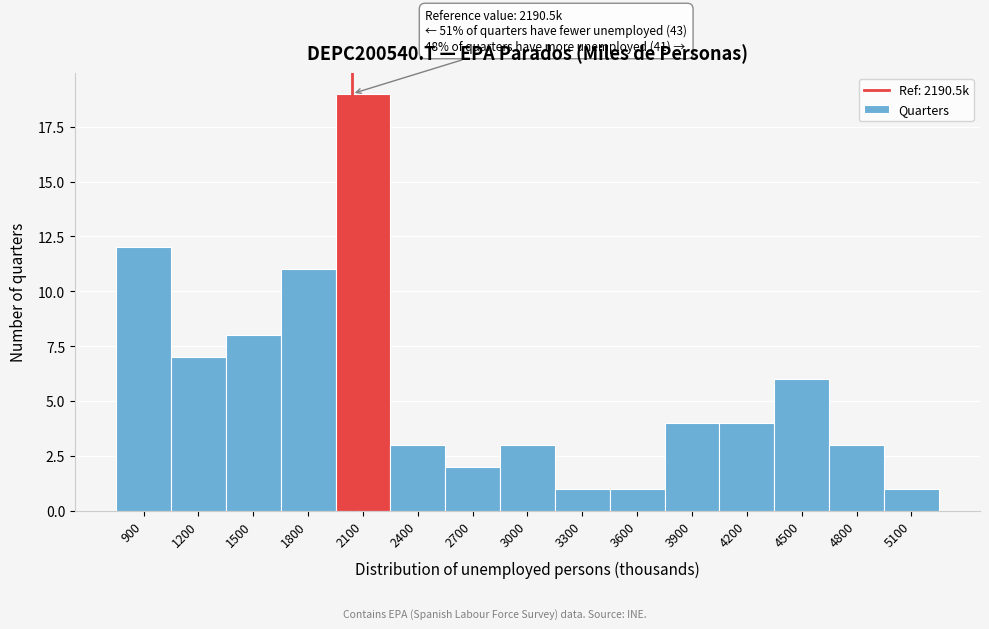

Reading left to right, transcribe all the data shown in this chart.

900=12	1200=7	1500=8	1800=11	2100=19	2400=3	2700=2	3000=3	3300=1	3600=1	3900=4	4200=4	4500=6	4800=3	5100=1